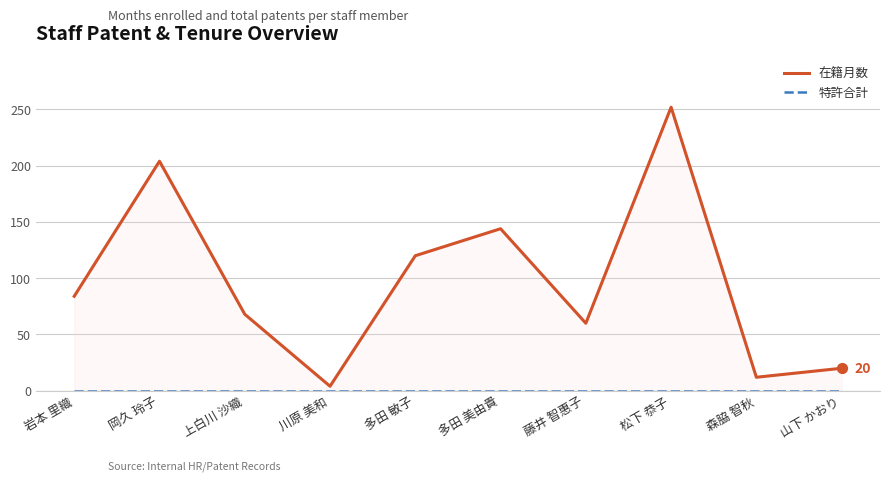

Which series reaches the minimum Y coordinate?

特許合計